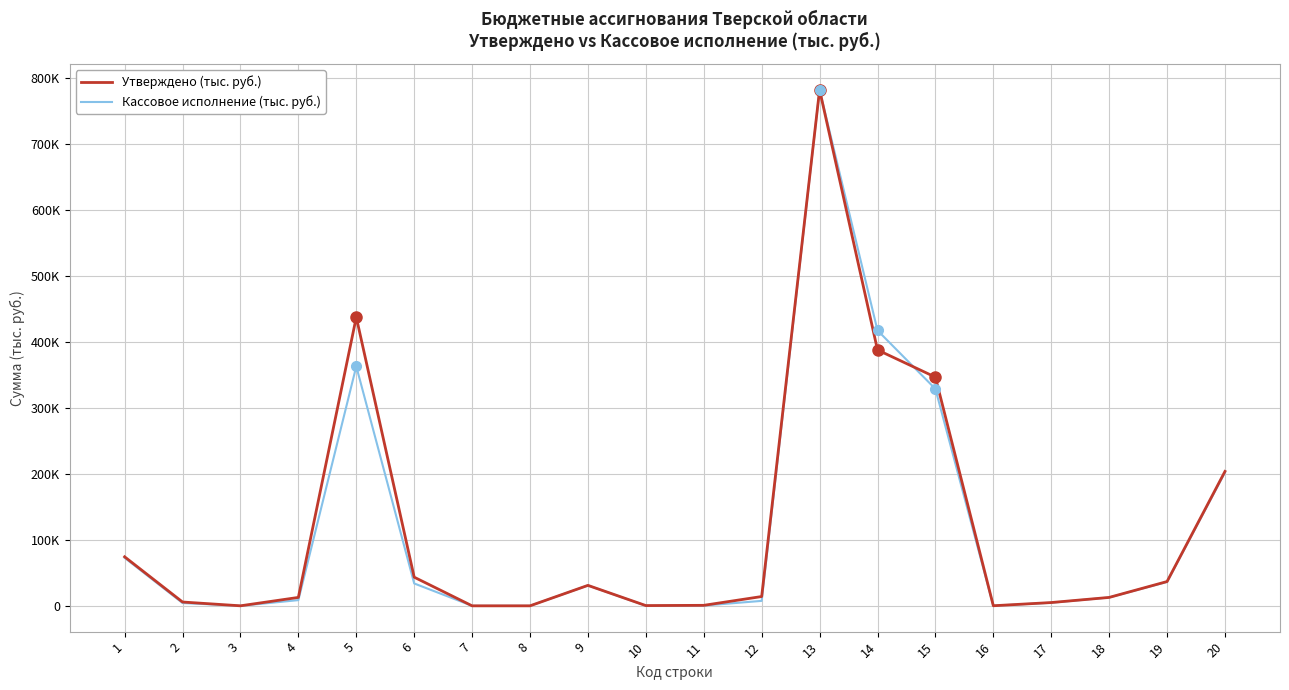

What is the maximum value for Утверждено (тыс. руб.)?

782733.6